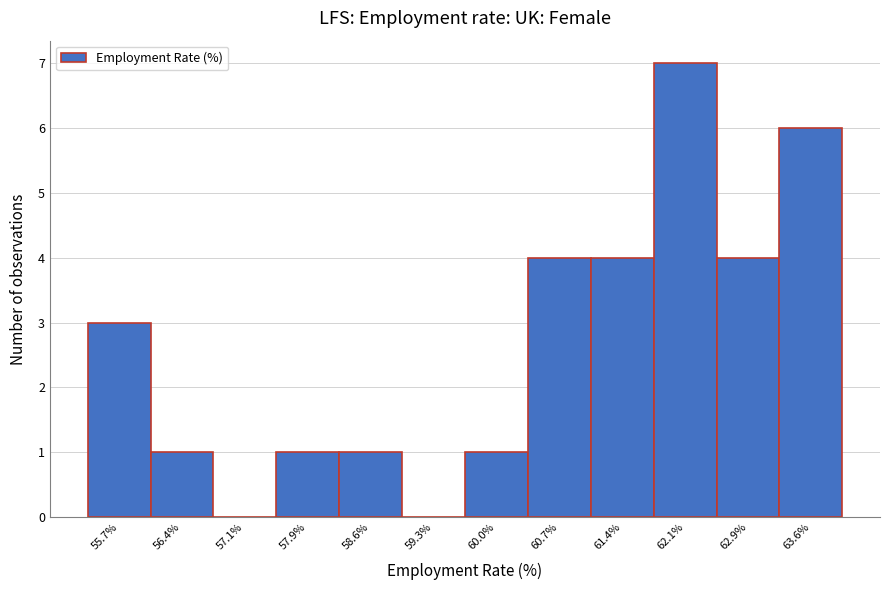

Reading left to right, what are all the values shown in this chart?

55.7%=3	56.4%=1	57.1%=0	57.9%=1	58.6%=1	59.3%=0	60.0%=1	60.7%=4	61.4%=4	62.1%=7	62.9%=4	63.6%=6